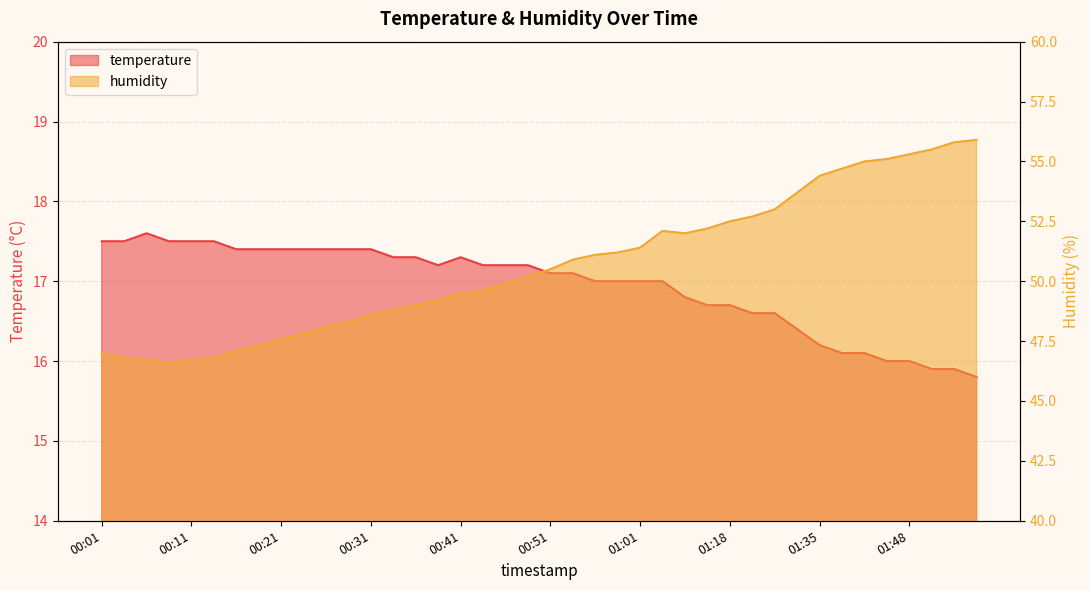

What position from the left is 00:01?

1